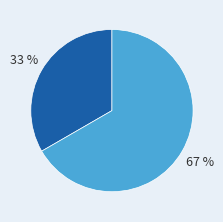

To the nearest percent, what is the average slice percentage?

50%